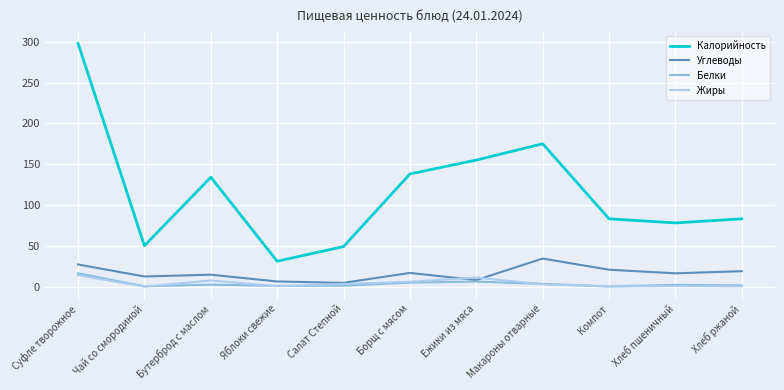

Between Ежики из мяса and Макароны отварные, which series saw the biggest shift?

Углеводы